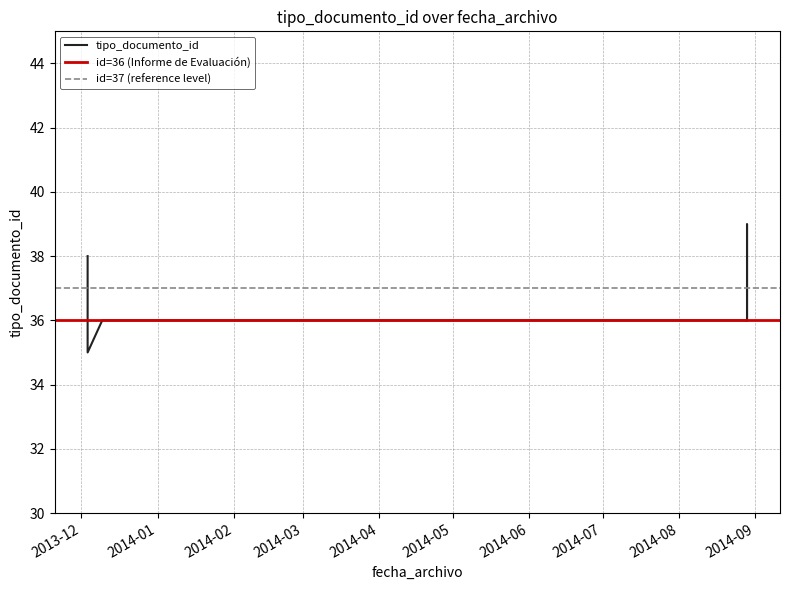

What is the value of the 4th point from the left?

36